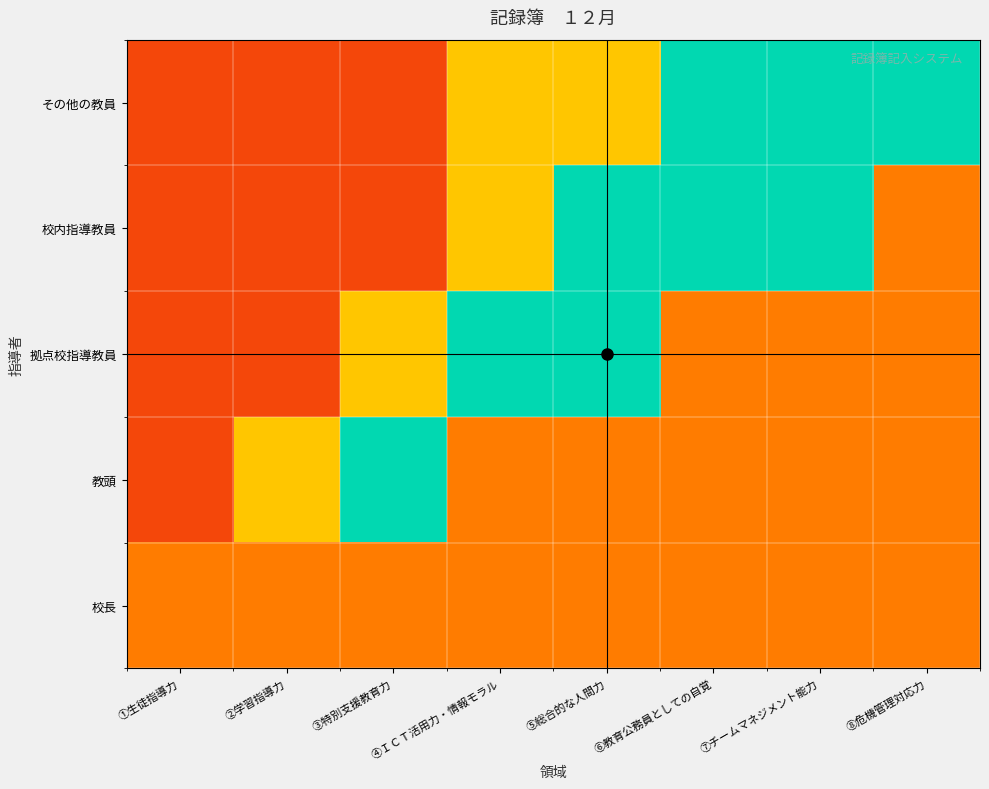

Reading left to right, what are all the values shown in this chart?

校長: ①生徒指導力=0.2	②学習指導力=0.2	③特別支援教育力=0.2	④ＩＣＴ活用力・情報モラル=0.2	⑤総合的な人間力=0.2	⑥教育公務員としての自覚=0.2	⑦チームマネジメント能力=0.2	⑧危機管理対応力=0.2
教頭: ①生徒指導力=0.1	②学習指導力=0.7	③特別支援教育力=0.5	④ＩＣＴ活用力・情報モラル=0.2	⑤総合的な人間力=0.2	⑥教育公務員としての自覚=0.2	⑦チームマネジメント能力=0.2	⑧危機管理対応力=0.2
拠点校指導教員: ①生徒指導力=0.1	②学習指導力=0.1	③特別支援教育力=0.7	④ＩＣＴ活用力・情報モラル=0.5	⑤総合的な人間力=0.5	⑥教育公務員としての自覚=0.2	⑦チームマネジメント能力=0.2	⑧危機管理対応力=0.2
校内指導教員: ①生徒指導力=0.1	②学習指導力=0.1	③特別支援教育力=0.1	④ＩＣＴ活用力・情報モラル=0.7	⑤総合的な人間力=0.5	⑥教育公務員としての自覚=0.5	⑦チームマネジメント能力=0.5	⑧危機管理対応力=0.2
その他の教員: ①生徒指導力=0.1	②学習指導力=0.1	③特別支援教育力=0.1	④ＩＣＴ活用力・情報モラル=0.7	⑤総合的な人間力=0.7	⑥教育公務員としての自覚=0.5	⑦チームマネジメント能力=0.5	⑧危機管理対応力=0.5